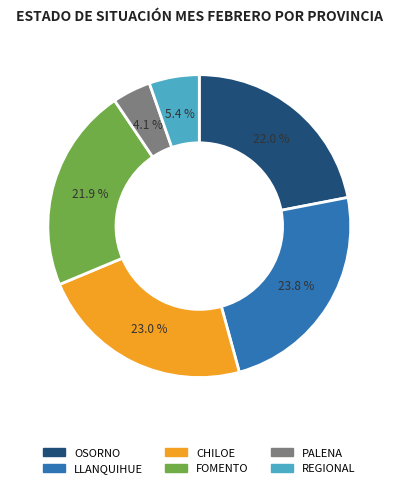

Approximately how many times larger is the value at CHILOE compared to REGIONAL?

4.3